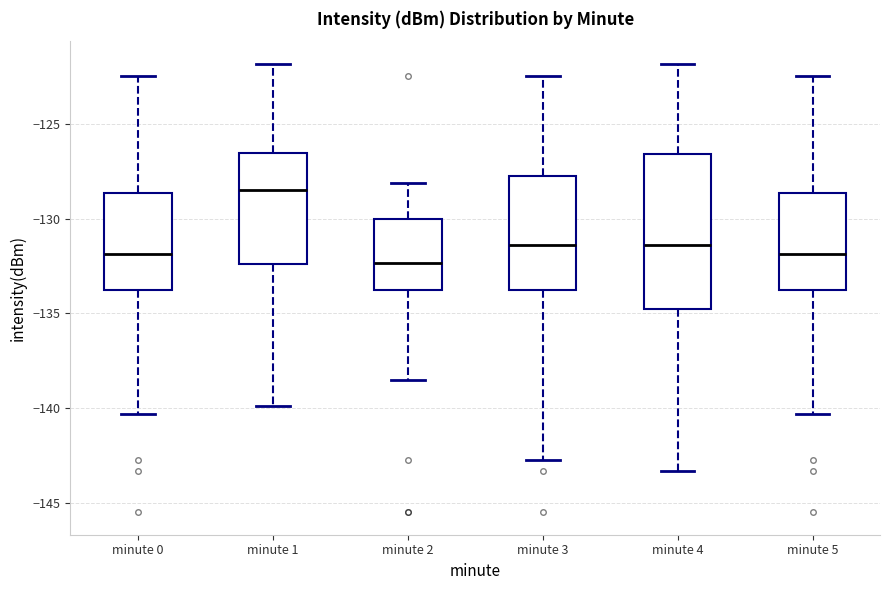

Reading left to right, read every box against the y-axis: the position of its median line, the range the box covers, and the ends of its whiskers. The values are not printed on the chart, so give them approximately, as read against the axis.

minute 0: median -132.0, box -134.0 to -128.5, whiskers -140.5 to -122.5
minute 1: median -128.5, box -132.5 to -126.5, whiskers -140.0 to -122.0
minute 2: median -132.5, box -134.0 to -130.0, whiskers -138.5 to -128.0
minute 3: median -131.5, box -134.0 to -127.5, whiskers -143.0 to -122.5
minute 4: median -131.5, box -135.0 to -126.5, whiskers -143.5 to -122.0
minute 5: median -132.0, box -134.0 to -128.5, whiskers -140.5 to -122.5